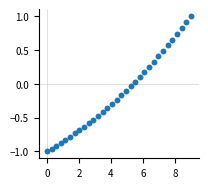

What is the range of Y values (max minus min)?

2.0